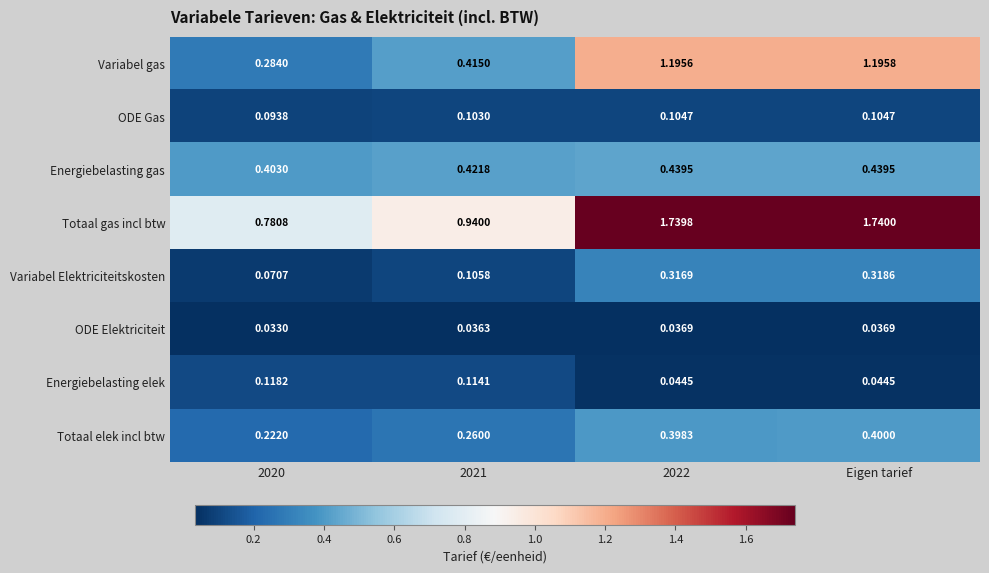

Which series changed the most between 2020 and 2022?

Totaal gas incl btw